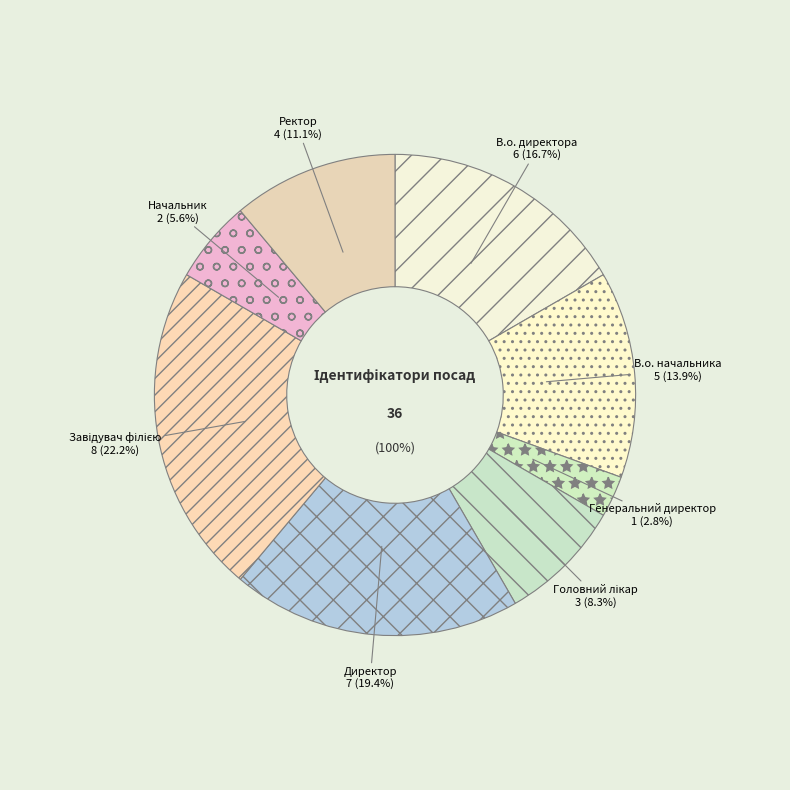

Is there any slice that represents more than half of the pie?

No